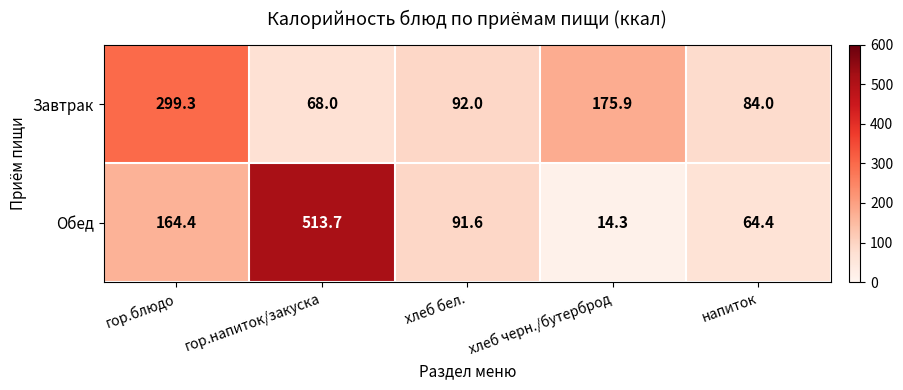

Which series has the largest total across all categories?

Обед